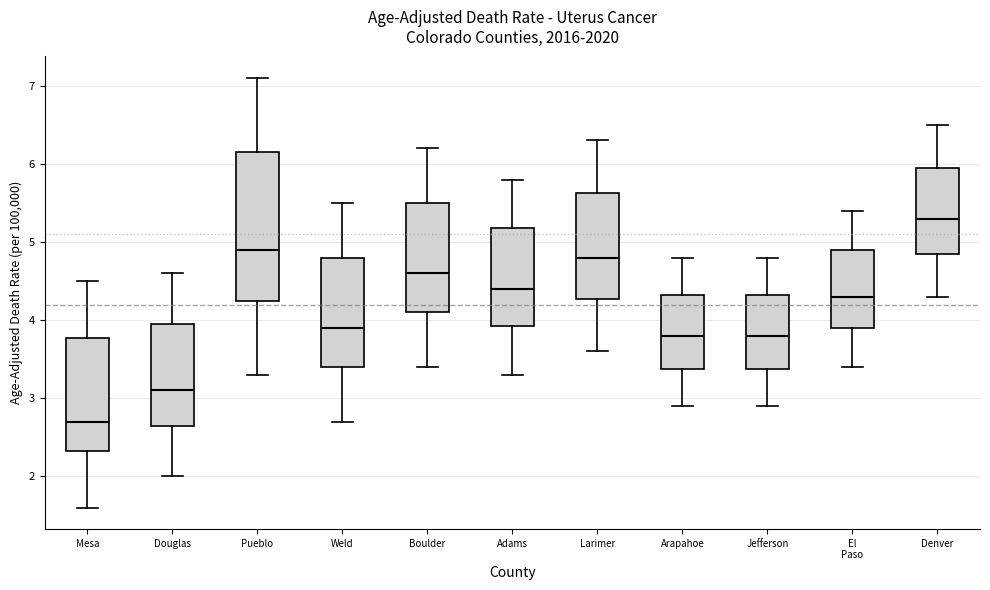

Reading left to right, transcribe this box plot: for each box, give where its median line is, the range the box spans, and where its two whiskers end, as read against the y-axis. The values are not printed on the chart, so give them approximately, as read against the axis.

Mesa: median 2.7, box 2.3 to 3.8, whiskers 1.6 to 4.5
Douglas: median 3.1, box 2.7 to 4.0, whiskers 2.0 to 4.6
Pueblo: median 4.9, box 4.3 to 6.2, whiskers 3.3 to 7.1
Weld: median 3.9, box 3.4 to 4.8, whiskers 2.7 to 5.5
Boulder: median 4.6, box 4.1 to 5.5, whiskers 3.4 to 6.2
Adams: median 4.4, box 3.9 to 5.2, whiskers 3.3 to 5.8
Larimer: median 4.8, box 4.3 to 5.6, whiskers 3.6 to 6.3
Arapahoe: median 3.8, box 3.4 to 4.3, whiskers 2.9 to 4.8
Jefferson: median 3.8, box 3.4 to 4.3, whiskers 2.9 to 4.8
El Paso: median 4.3, box 3.9 to 4.9, whiskers 3.4 to 5.4
Denver: median 5.3, box 4.9 to 6.0, whiskers 4.3 to 6.5